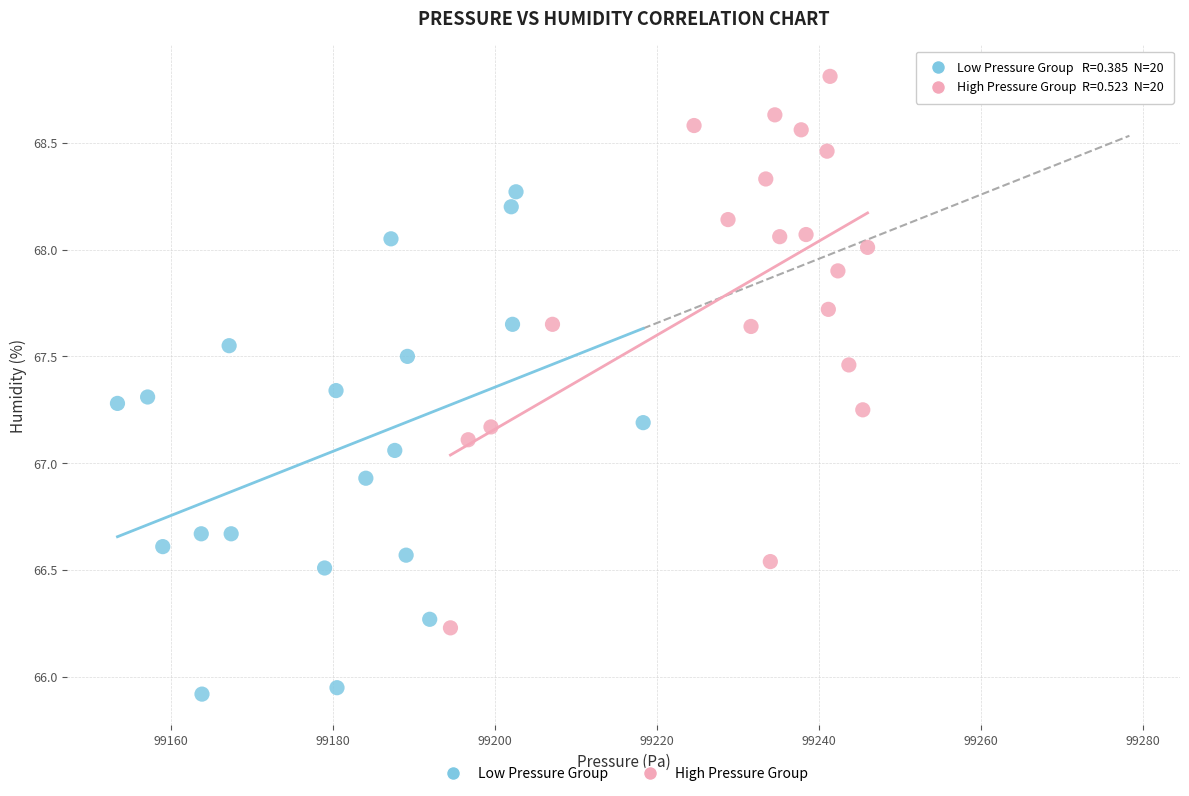

Which series has the widest spread of Y values?

High Pressure Group